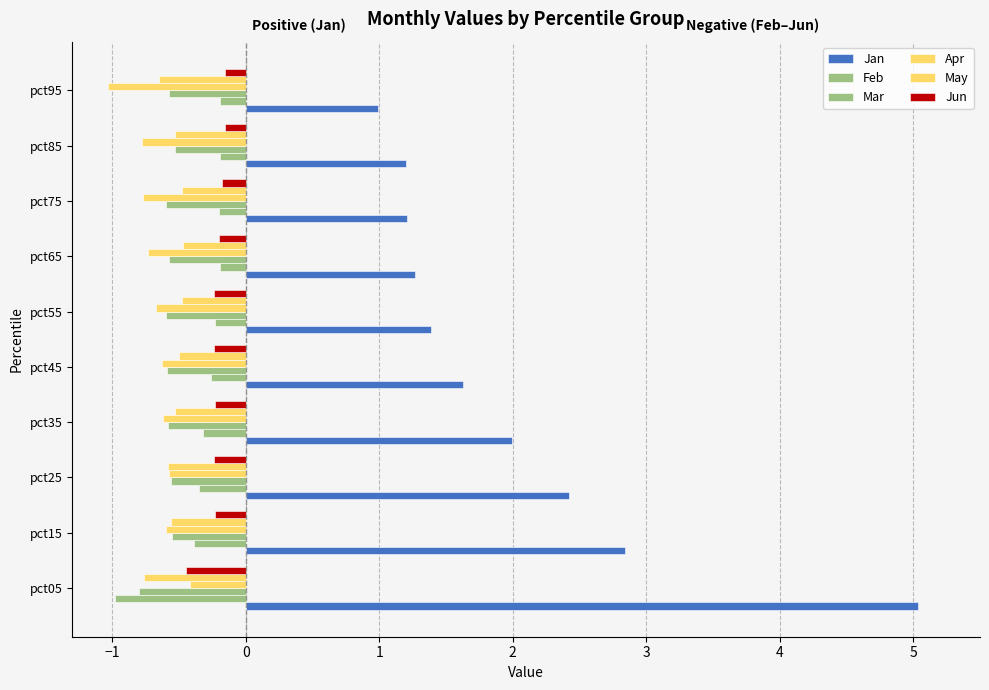

How many distinct data groups are displayed?

6